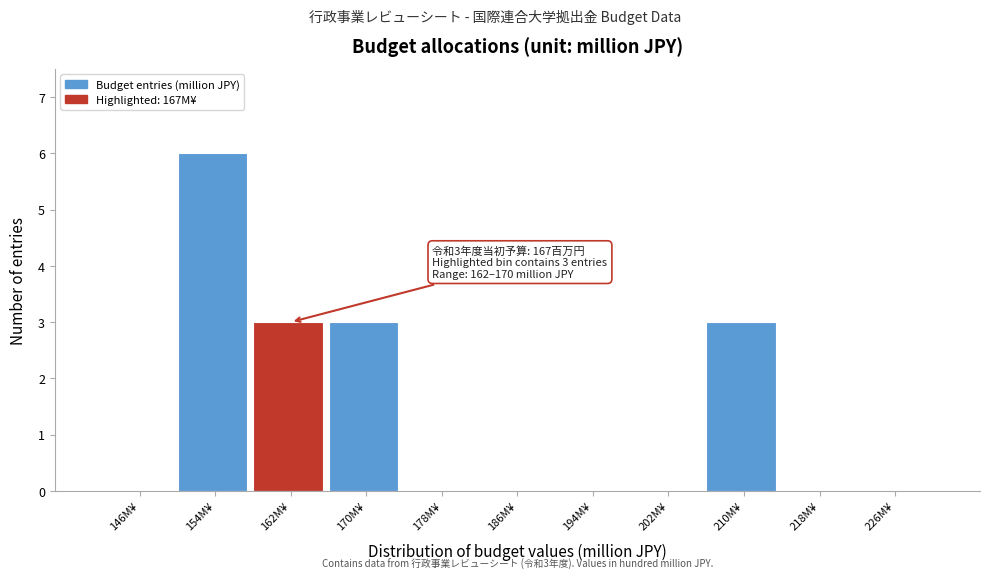

Reading right to left, what are all the values shown in this chart?

226M¥=0	218M¥=0	210M¥=3	202M¥=0	194M¥=0	186M¥=0	178M¥=0	170M¥=3	162M¥=3	154M¥=6	146M¥=0